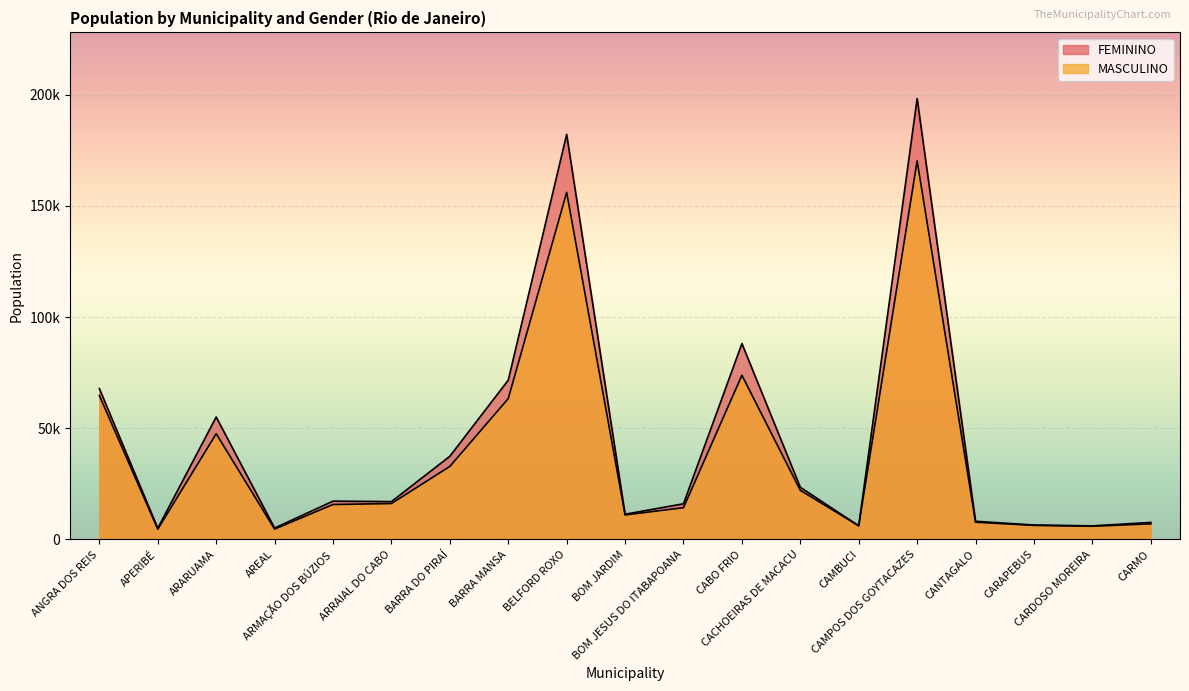

What is the average value of the MASCULINO series?

38429